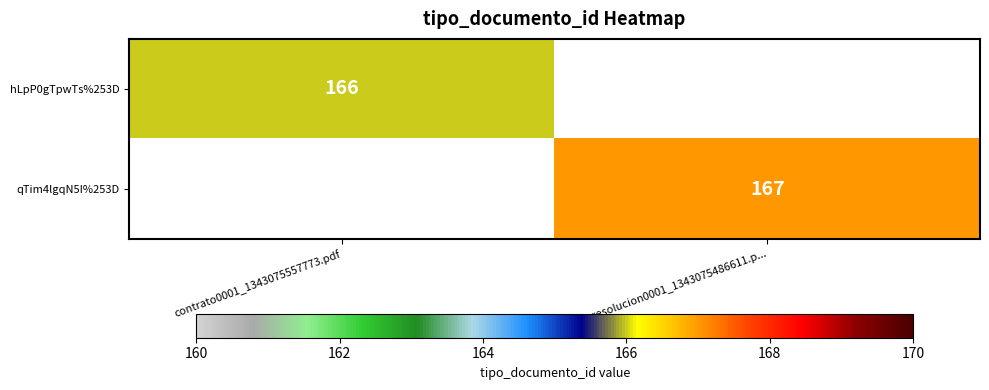

The value of hLpP0gTpwTs%253D at contrato0001_1343075557773.pdf is 166. True or false?

True